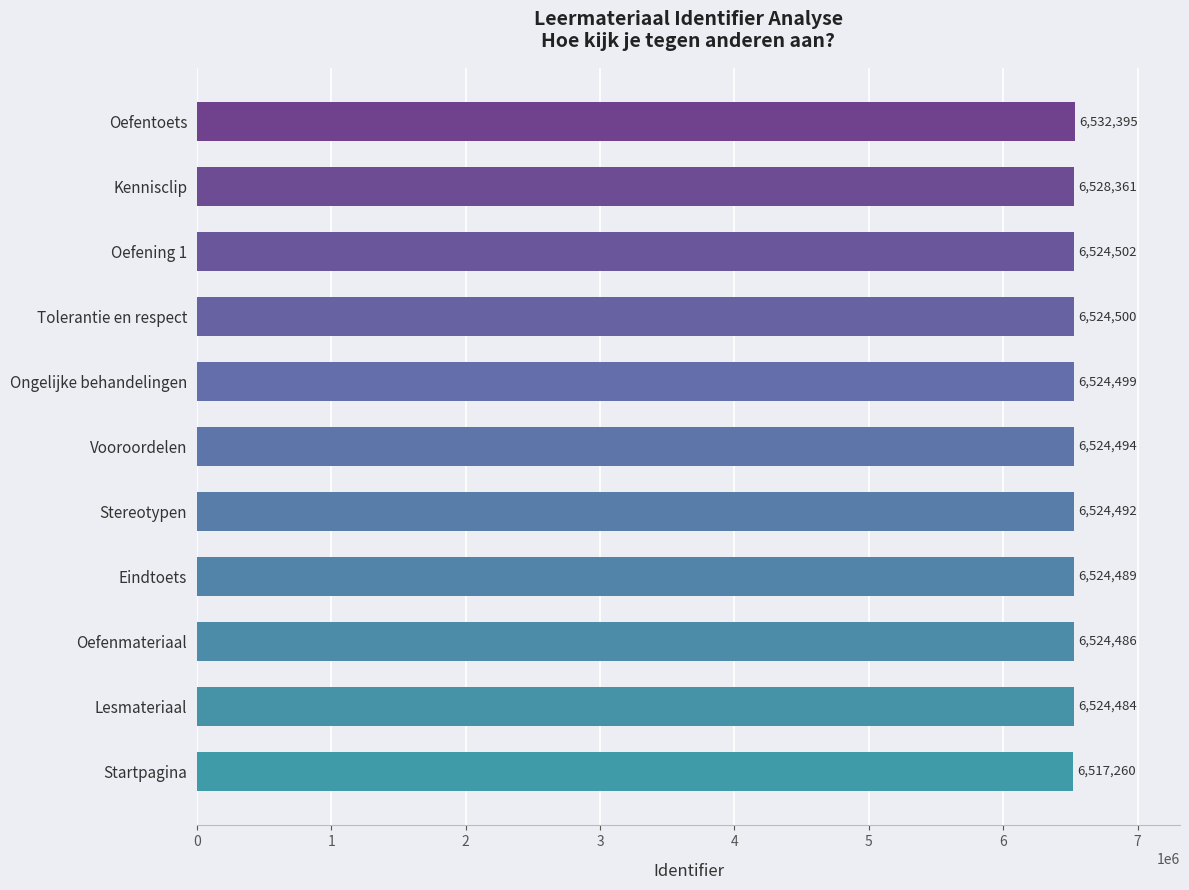

Reading top to bottom, what are all the values shown in this chart?

6532395	6528361	6524502	6524500	6524499	6524494	6524492	6524489	6524486	6524484	6517260